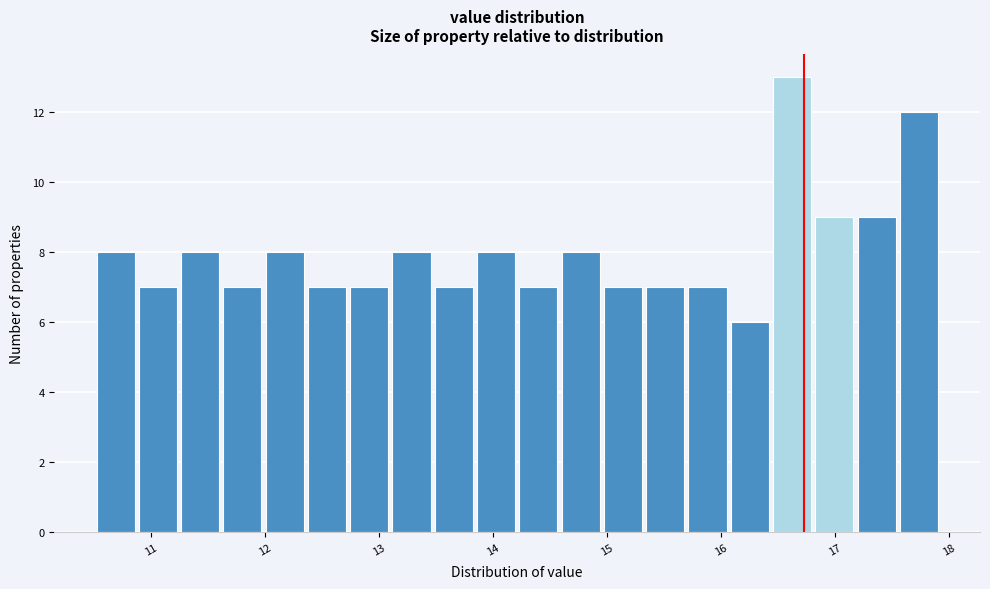

Read against the x-axis, roughly where is the centre of the tallest bar?

16.6